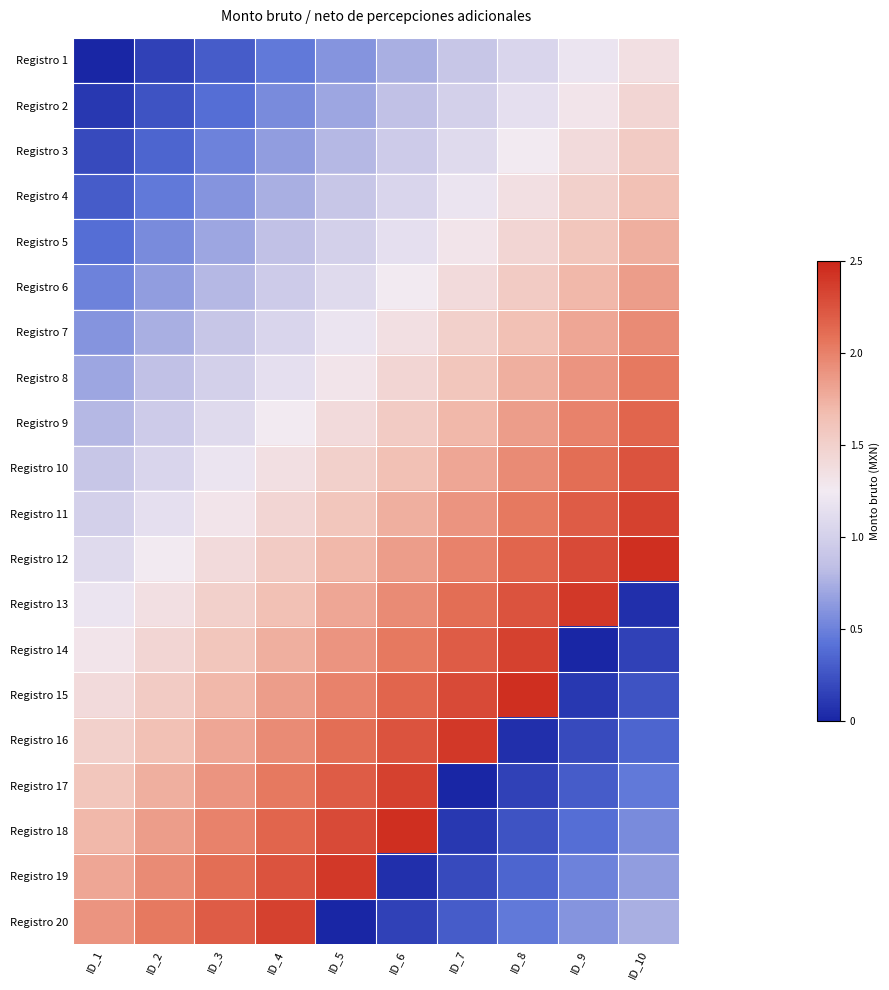

What is the total value across all series at ID_6?

29.0